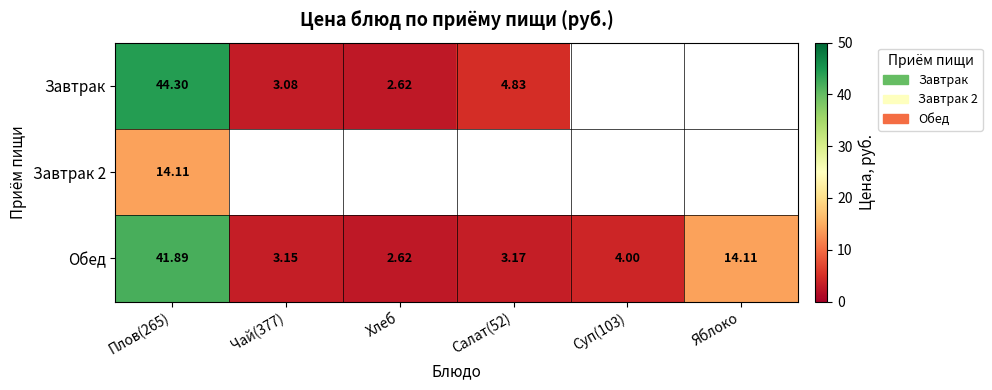

Is the value of Завтрак 2 at Плов(265) greater than the value of Завтрак at Чай(377)?

Yes